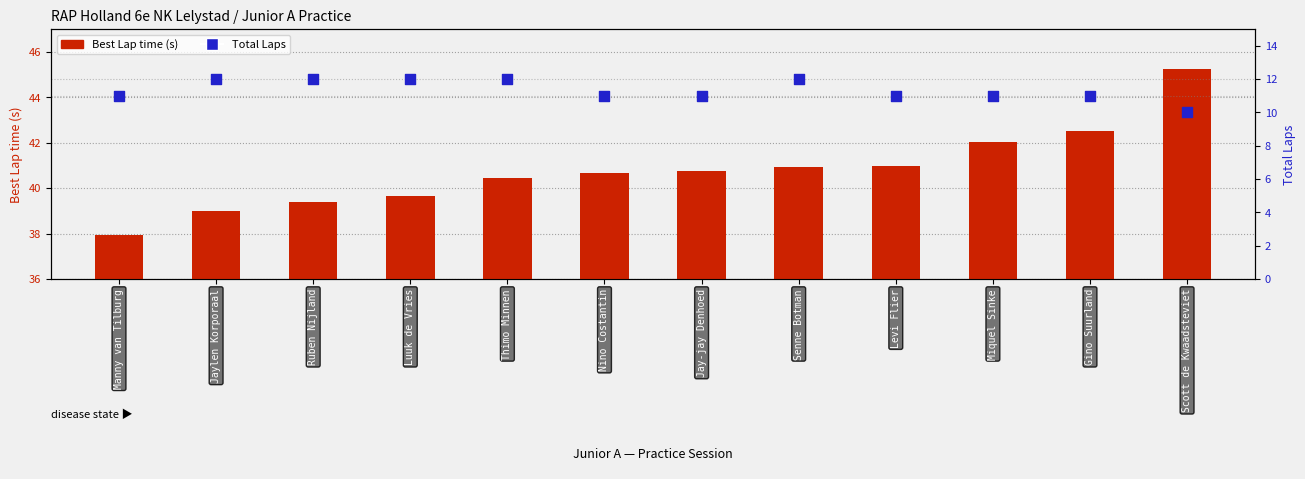

At which category is the sum across all series the highest?

Scott de Kwaadsteviet